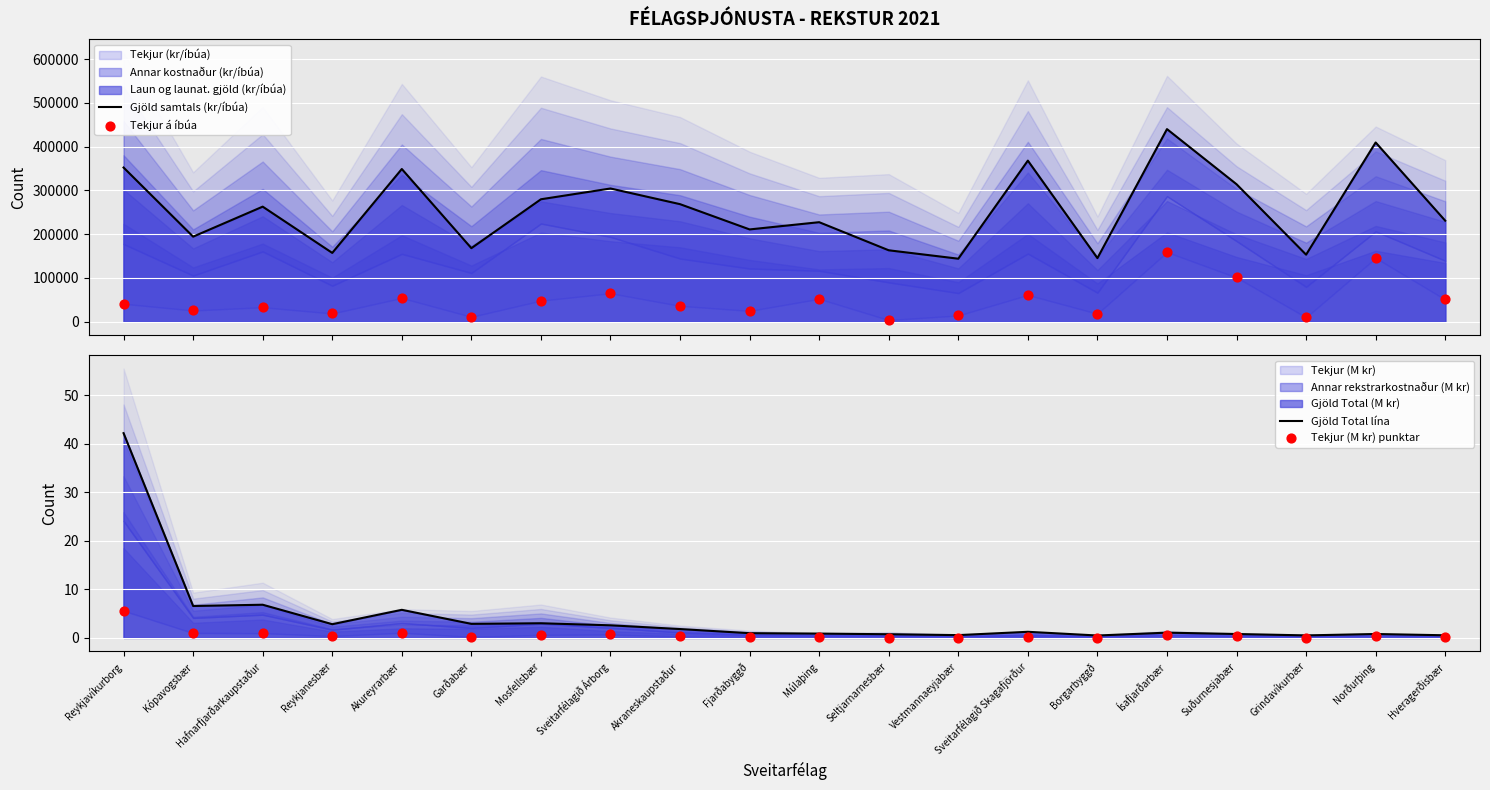

At how many categories does at least one series exceed 80433?

20